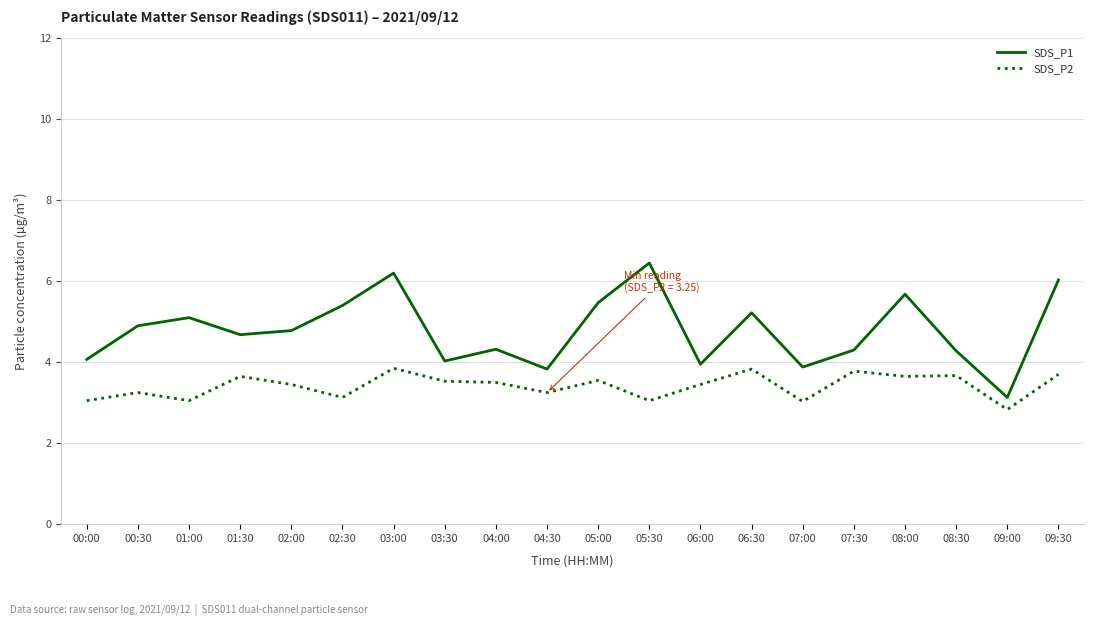

What is the difference between the maximum and minimum values in the SDS_P2 series?

1.0